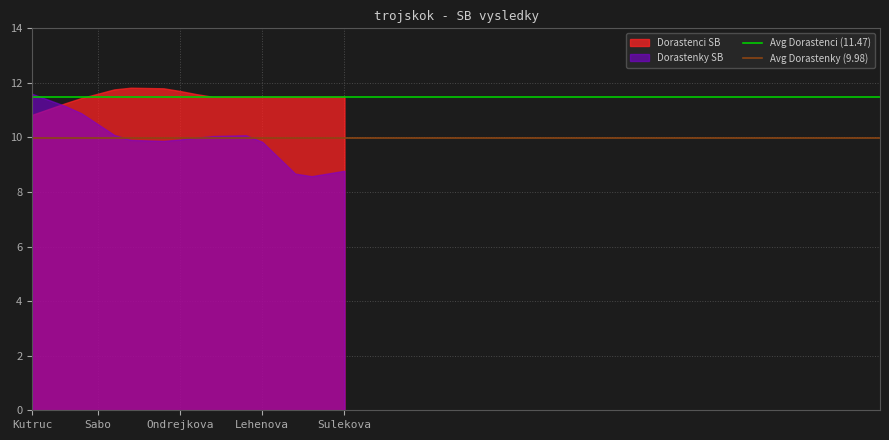

What is the total value across all series at Kutruc?

22.4